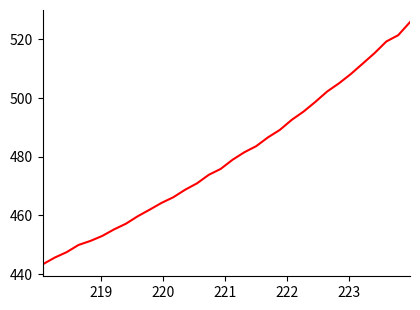

What is the difference between the maximum and minimum values?

82.5